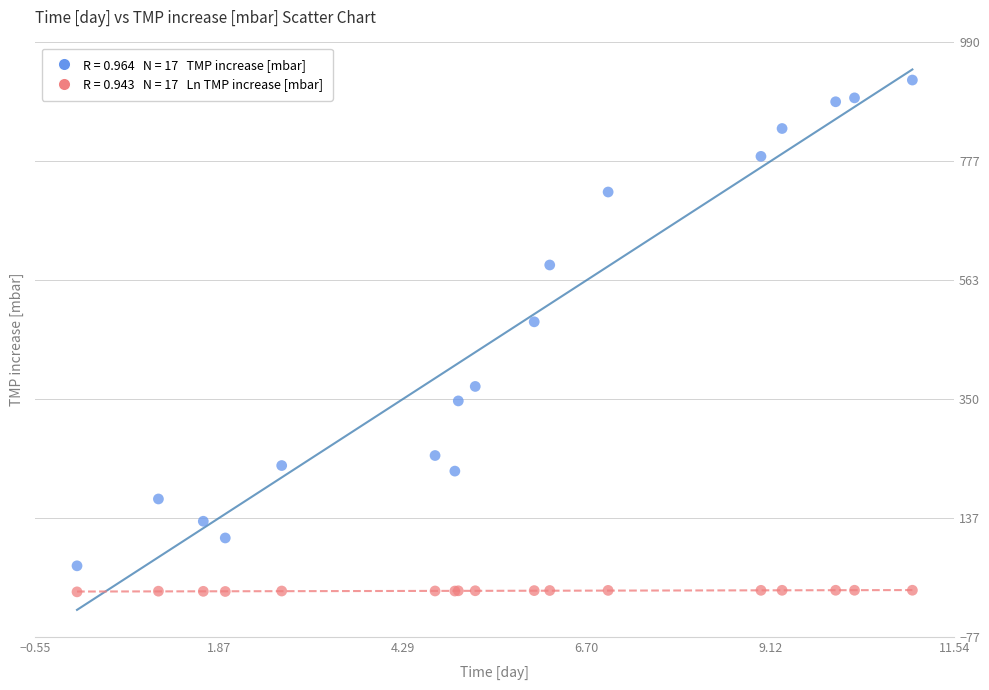

Across all series, what Y value is closest to 463?

488.7